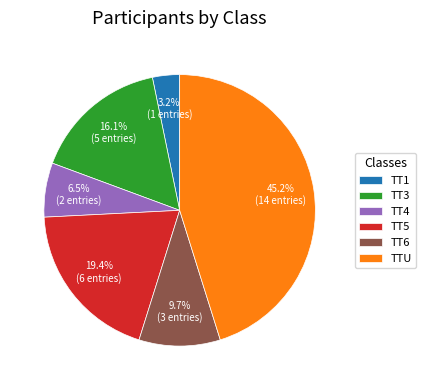

How many segments does this pie chart have?

6